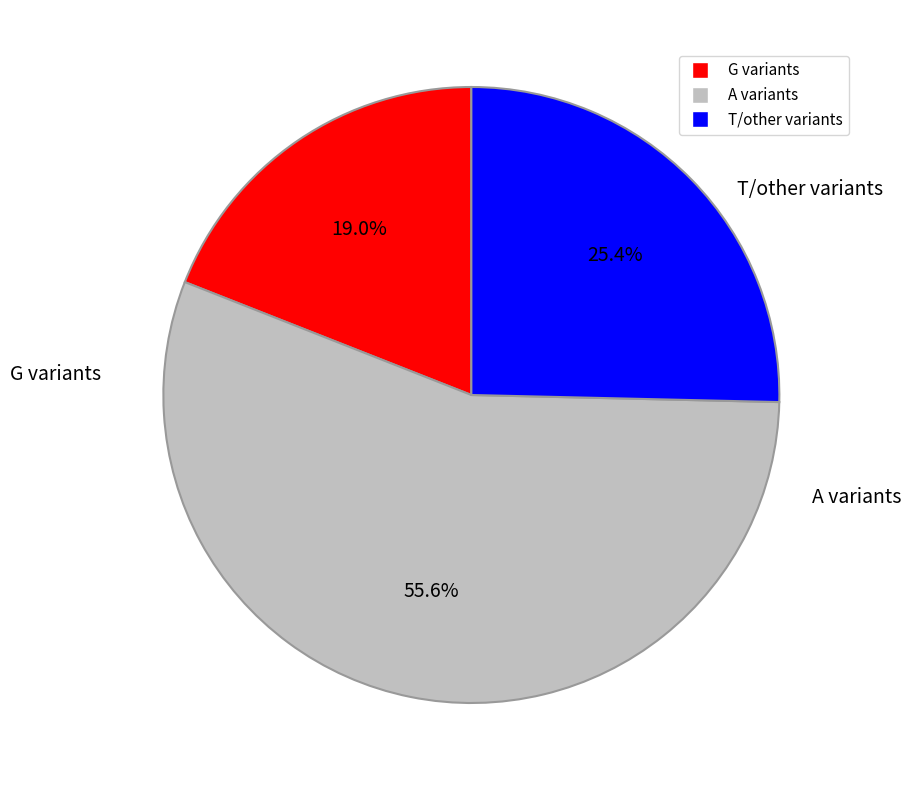

How many slices are in this pie chart?

3